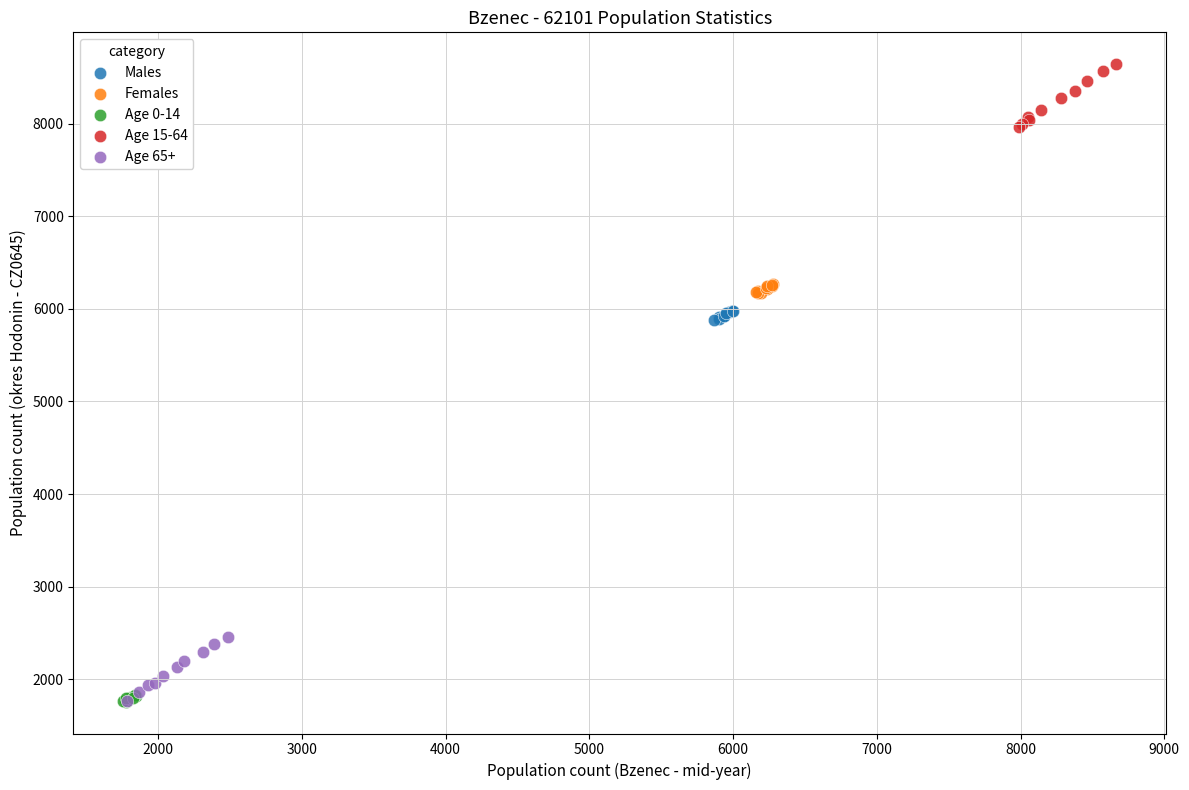

Which series contains the highest Y value?

Age 15-64